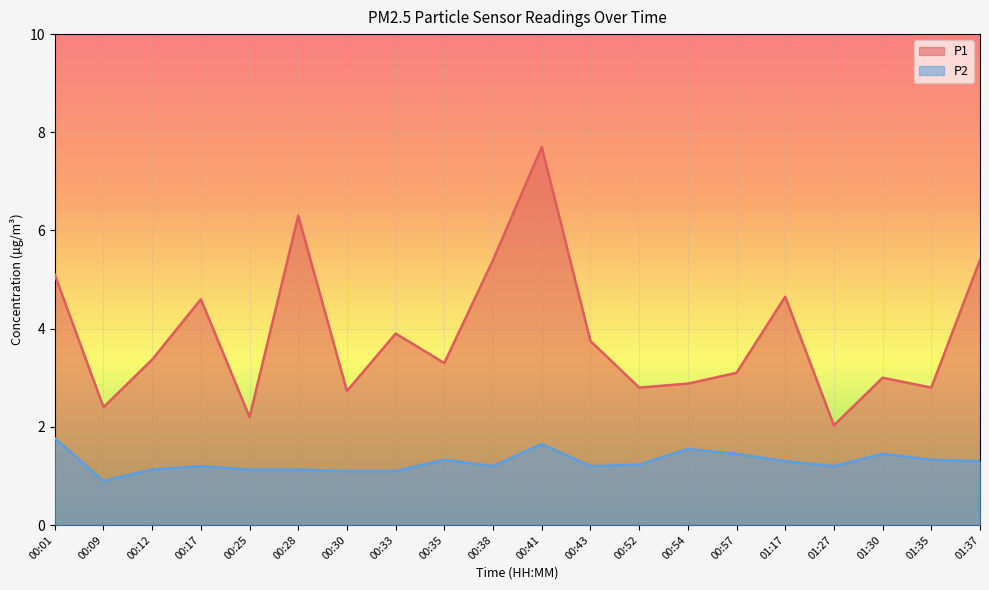

List the labels in order of P1 value, largest first.

00:41, 00:28, 00:38, 01:37, 00:01, 01:17, 00:17, 00:33, 00:43, 00:12, 00:35, 00:57, 01:30, 00:54, 00:52, 01:35, 00:30, 00:09, 00:25, 01:27